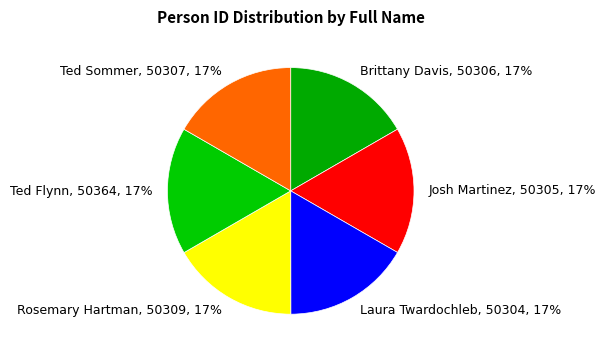

Is Josh Martinez the majority of the pie?

No